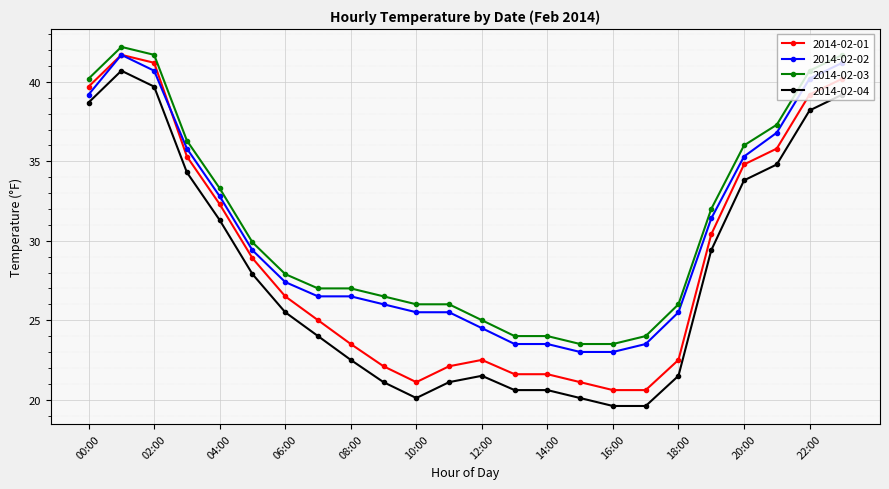

Rank the series by their average value, from lowest to highest.

2014-02-04, 2014-02-01, 2014-02-02, 2014-02-03